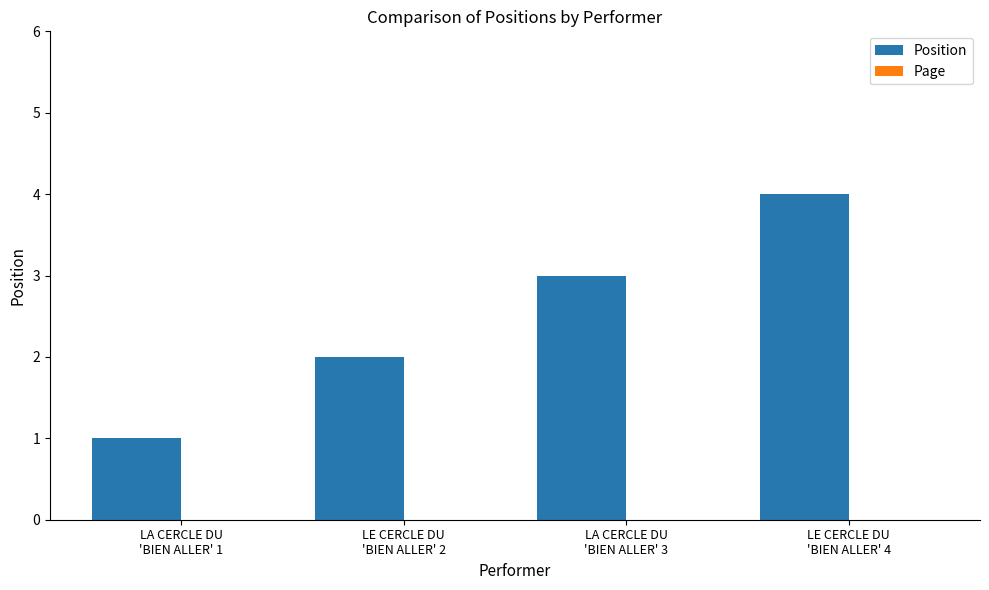

What is the sum of all values?

10